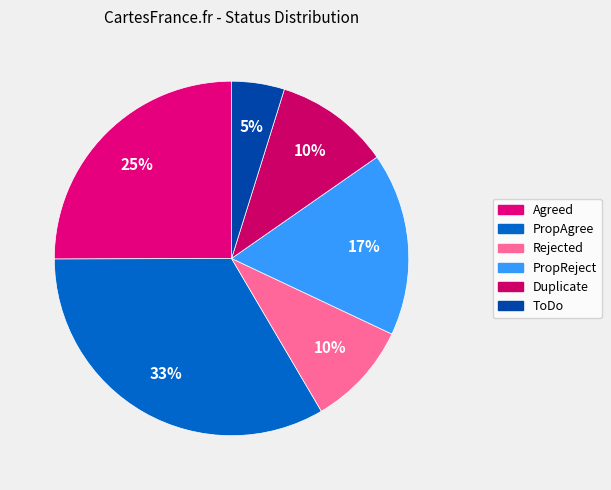

To the nearest percent, what portion does Rejected represent?

10%